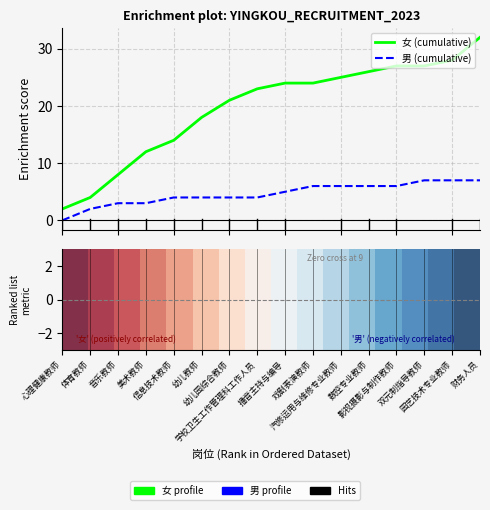

True or false: 女 (cumulative) has more than 2 points higher than both neighbors.

False